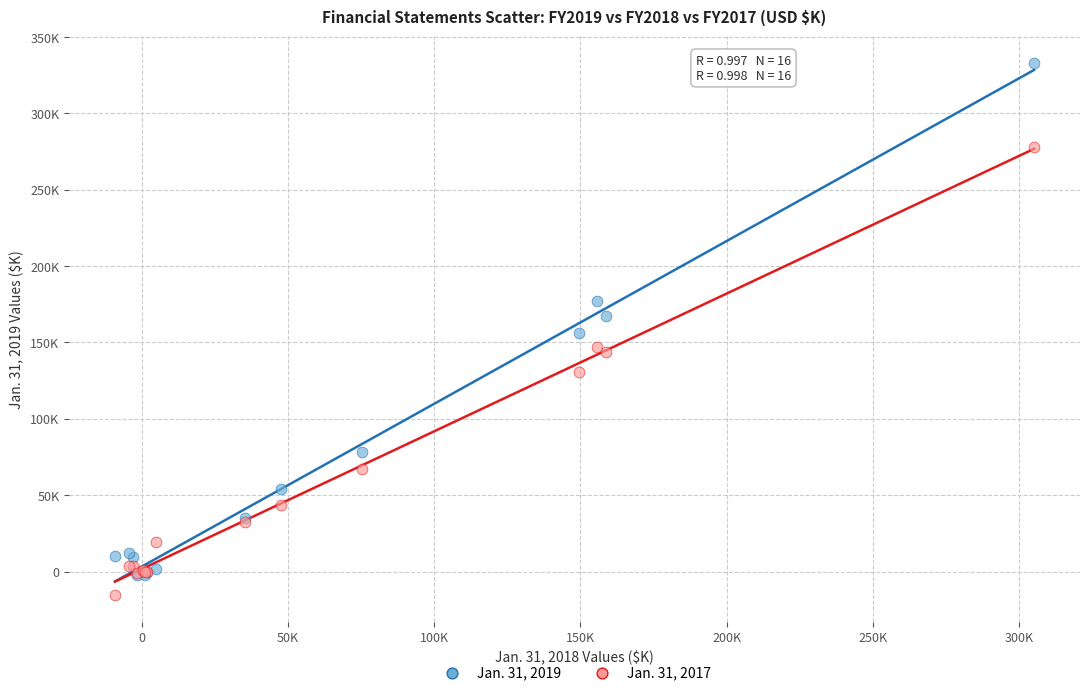

Which series contains the highest Y value?

Jan. 31, 2019